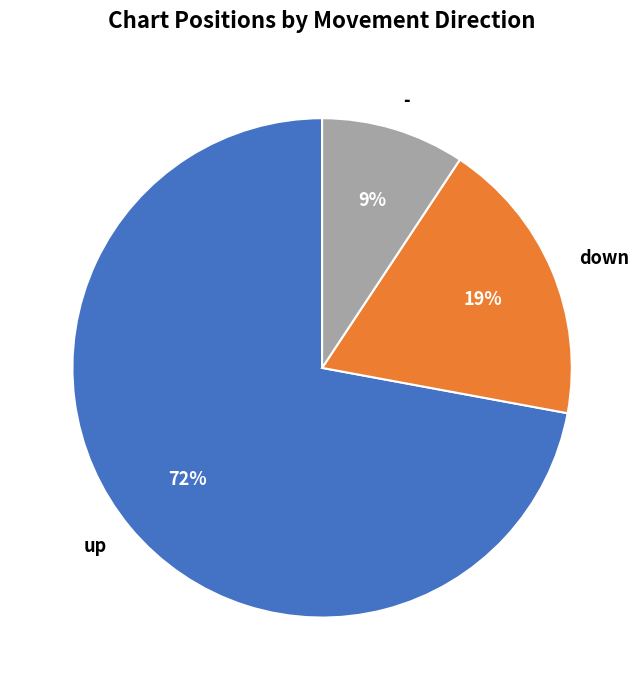

Is the sum of - and down greater than half?

No